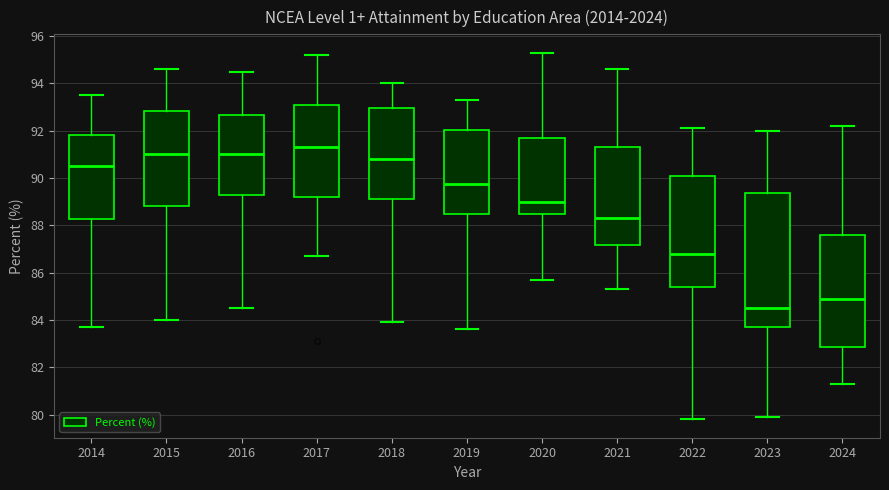

Comparing the boxes themselves (not the whiskers), which one is the tallest?

2023